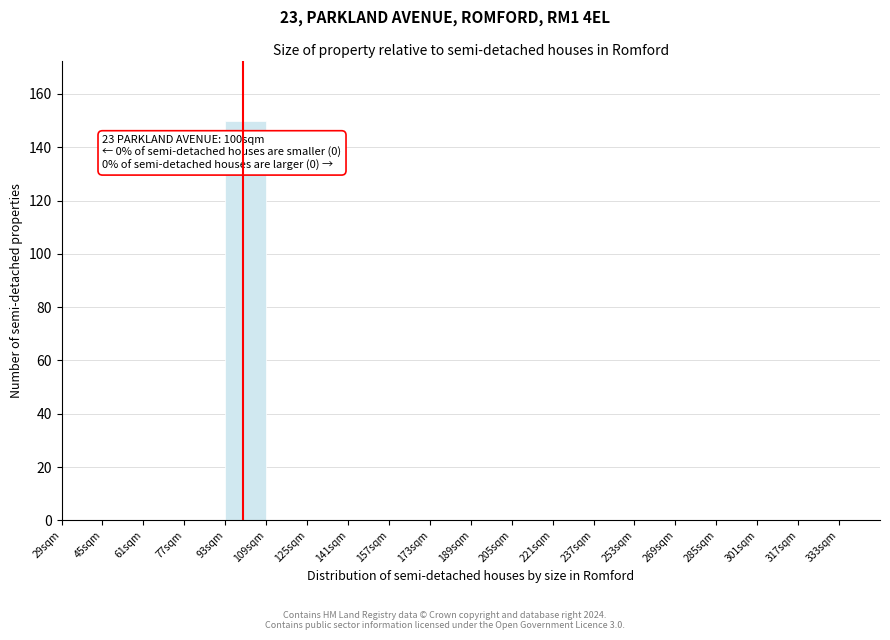

Which range on the x-axis has the tallest bar?

93 to 109